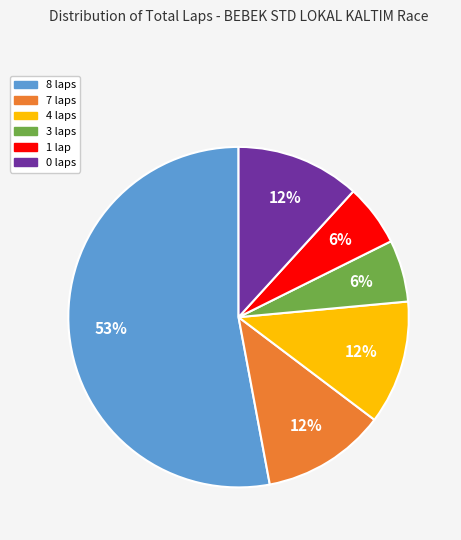

What percentage is the 7 laps slice, to the nearest percent?

12%